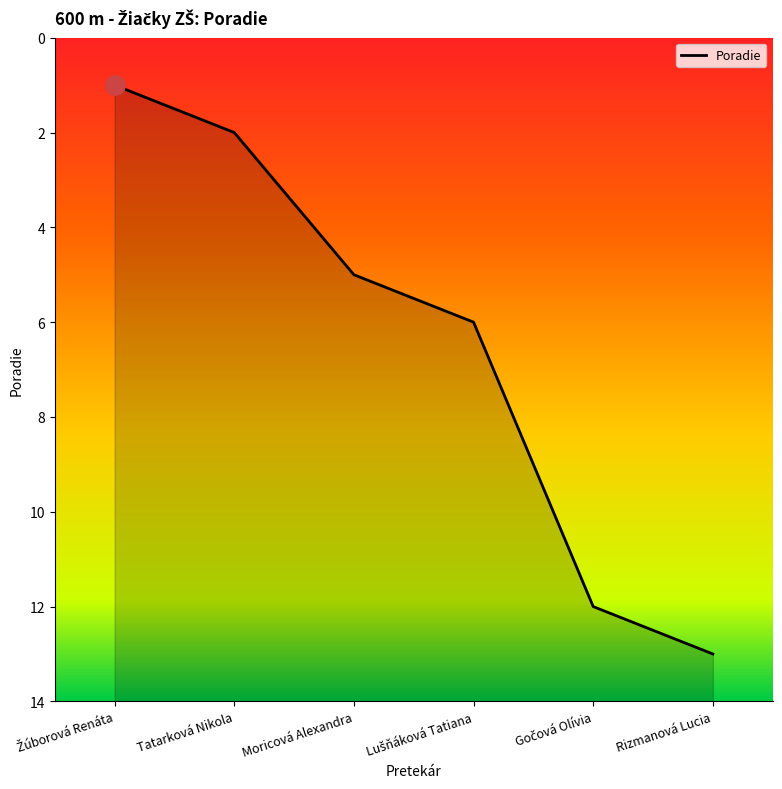

How many data points are above 6?

2